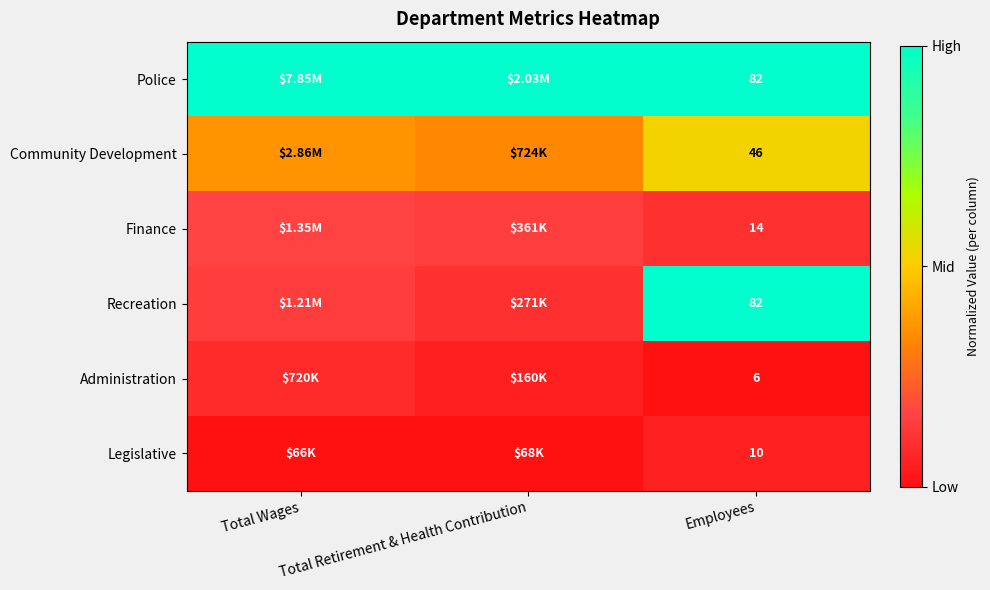

Is the value of Recreation at Employees greater than the value of Legislative at Employees?

Yes